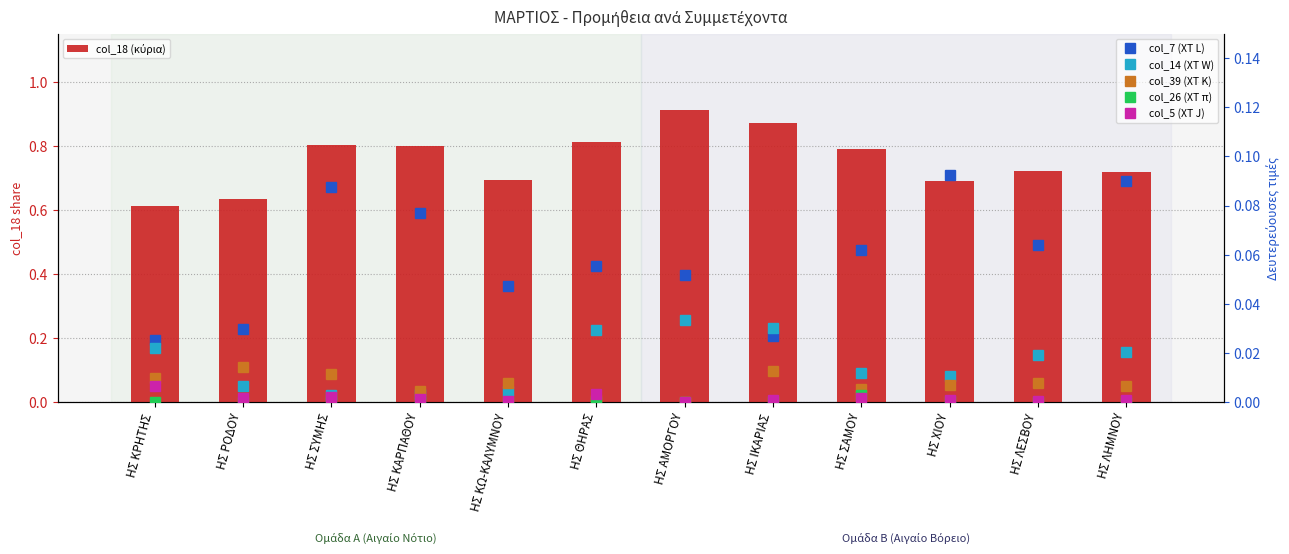

What is the spread (max minus min) of values at ΗΣ ΛΕΣΒΟΥ?

0.7